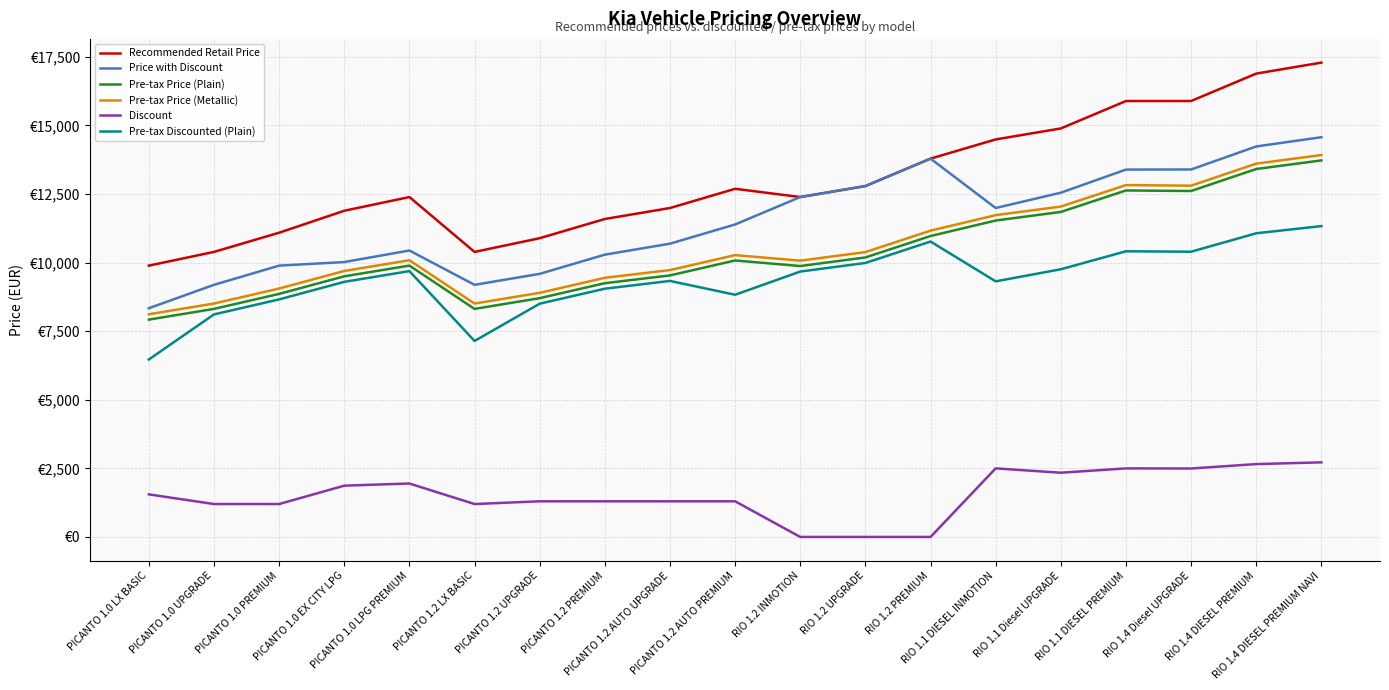

What are all the series names shown in the legend?

Recommended Retail Price, Price with Discount, Pre-tax Price (Plain), Pre-tax Price (Metallic), Discount, Pre-tax Discounted (Plain)